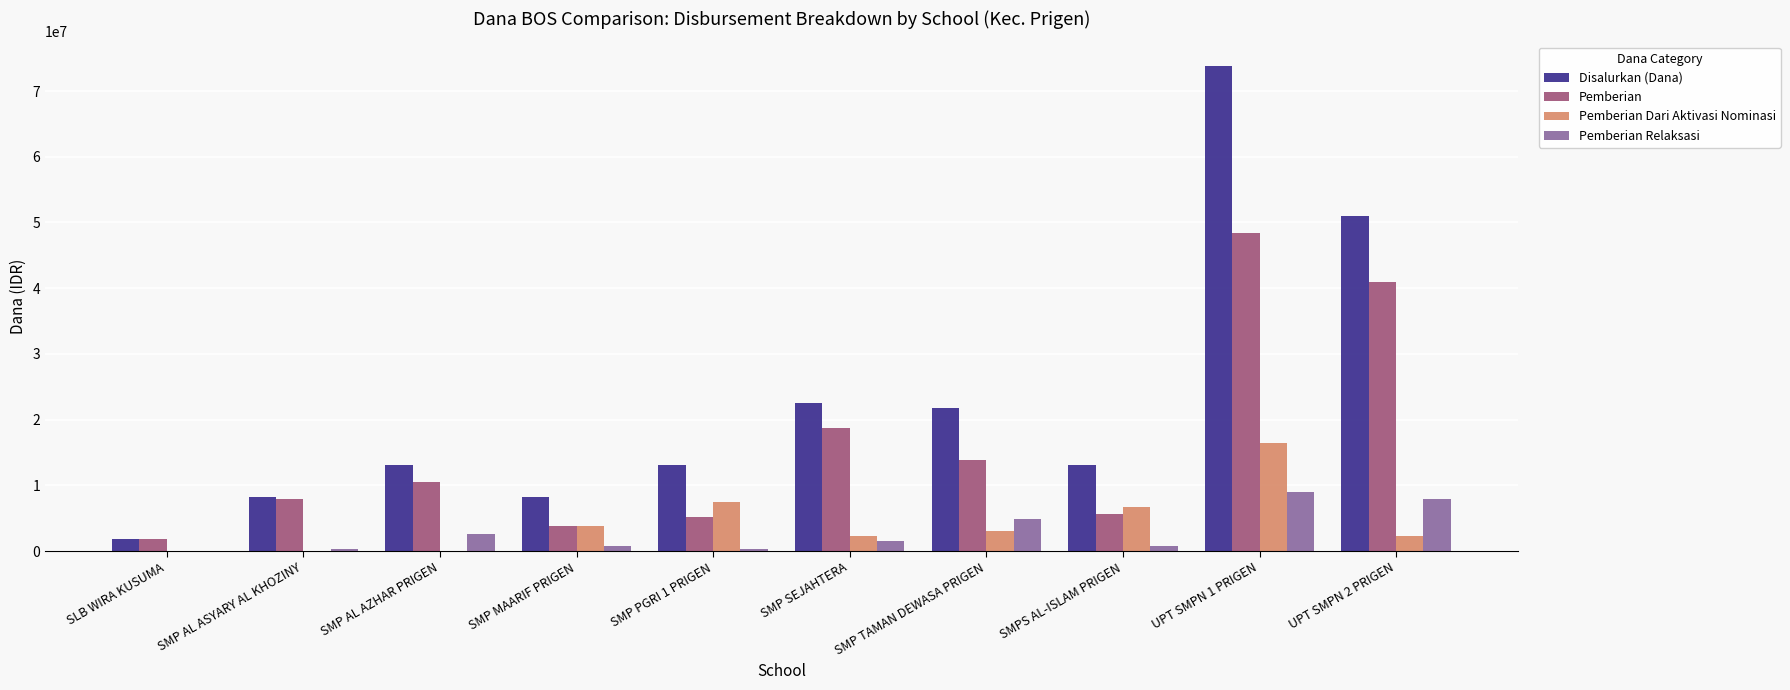

What is the greatest value displayed?

73875000